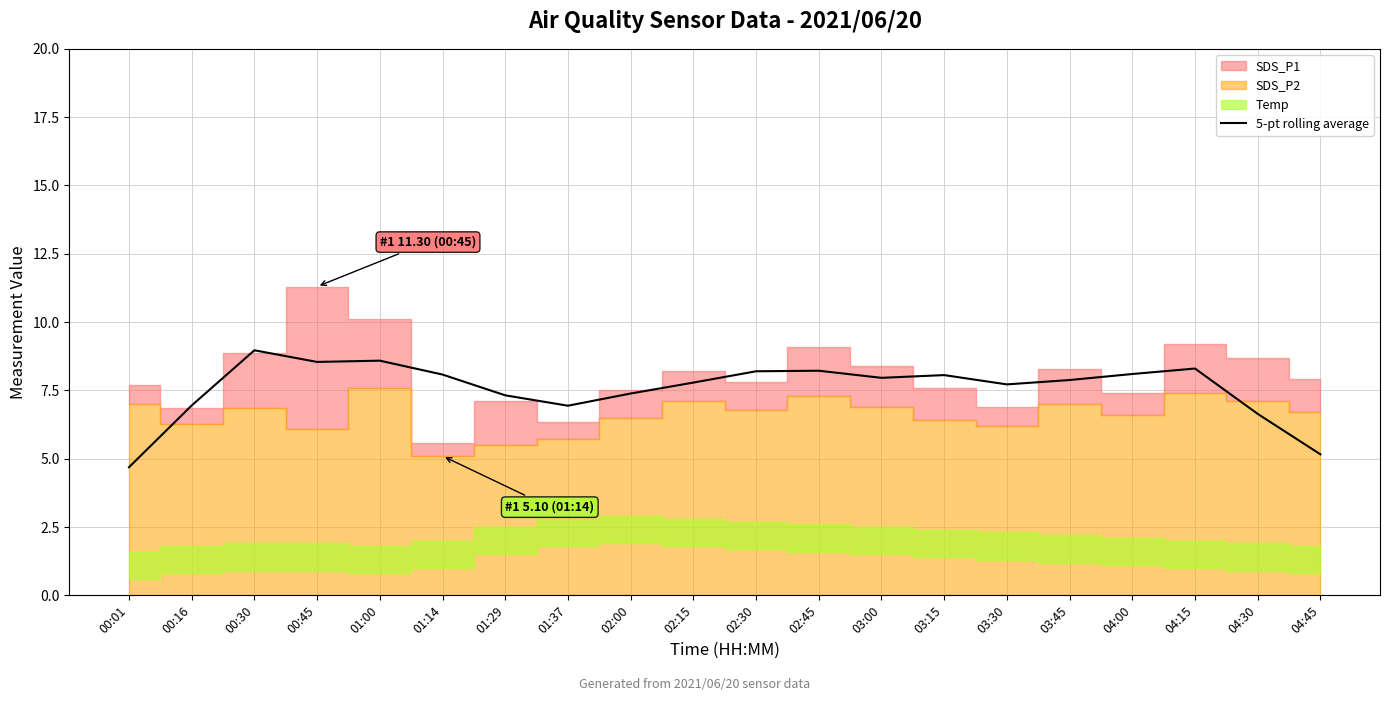

What is the lowest value of the 5-pt rolling average series?

4.7